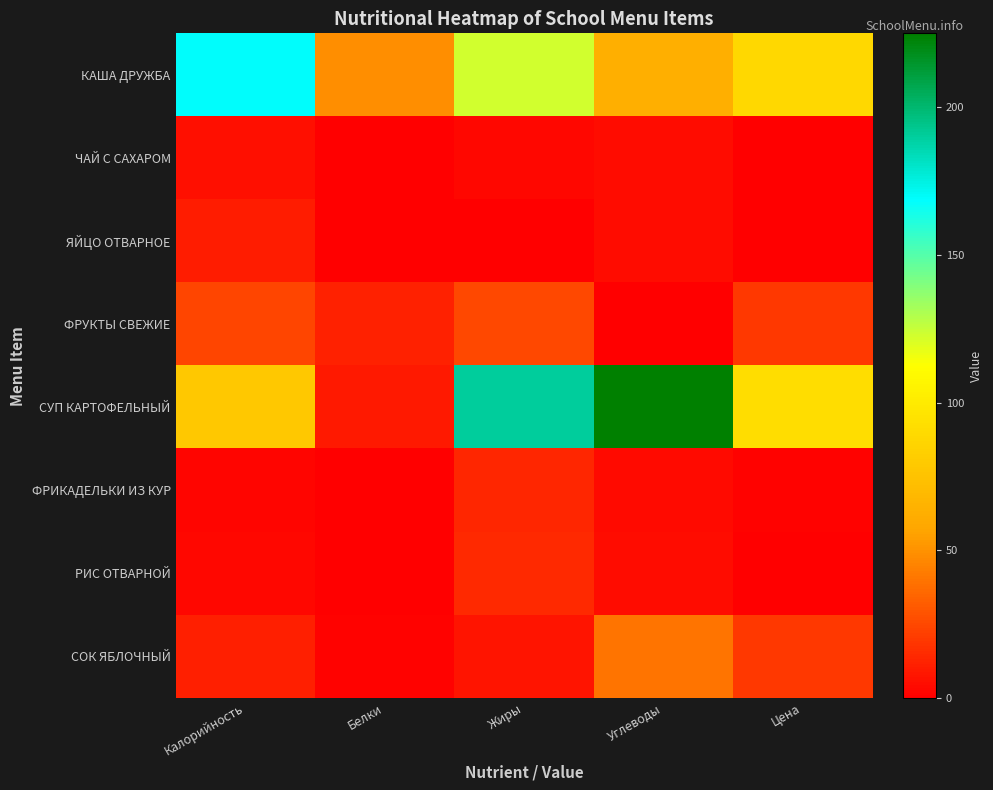

List the series in order of their peak value, lowest first.

ЧАЙ С САХАРОМ, ЯЙЦО ОТВАРНОЕ, ФРИКАДЕЛЬКИ ИЗ КУР, РИС ОТВАРНОЙ, ФРУКТЫ СВЕЖИЕ, СОК ЯБЛОЧНЫЙ, КАША ДРУЖБА, СУП КАРТОФЕЛЬНЫЙ